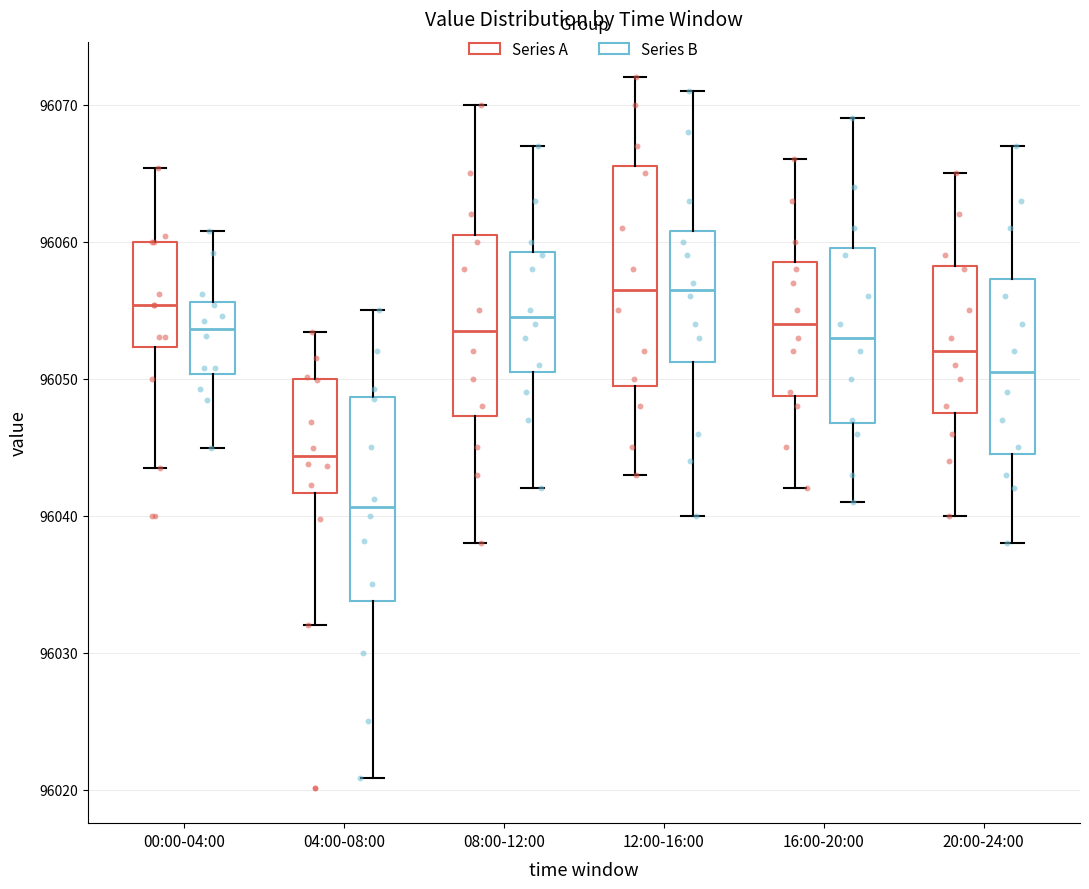

Reading left to right, transcribe this box plot: for each box, give where its median line is, the range the box spans, and where its two whiskers end, as read against the y-axis. The values are not printed on the chart, so give them approximately, as read against the axis.

00:00-04:00 (Series A): median 96055, box 96052 to 96060, whiskers 96043 to 96065
00:00-04:00 (Series B): median 96054, box 96050 to 96056, whiskers 96045 to 96061
04:00-08:00 (Series A): median 96044, box 96042 to 96050, whiskers 96032 to 96053
04:00-08:00 (Series B): median 96041, box 96034 to 96049, whiskers 96021 to 96055
08:00-12:00 (Series A): median 96054, box 96047 to 96061, whiskers 96038 to 96070
08:00-12:00 (Series B): median 96055, box 96051 to 96059, whiskers 96042 to 96067
12:00-16:00 (Series A): median 96057, box 96050 to 96066, whiskers 96043 to 96072
12:00-16:00 (Series B): median 96057, box 96051 to 96061, whiskers 96040 to 96071
16:00-20:00 (Series A): median 96054, box 96049 to 96059, whiskers 96042 to 96066
16:00-20:00 (Series B): median 96053, box 96047 to 96060, whiskers 96041 to 96069
20:00-24:00 (Series A): median 96052, box 96048 to 96058, whiskers 96040 to 96065
20:00-24:00 (Series B): median 96051, box 96045 to 96057, whiskers 96038 to 96067